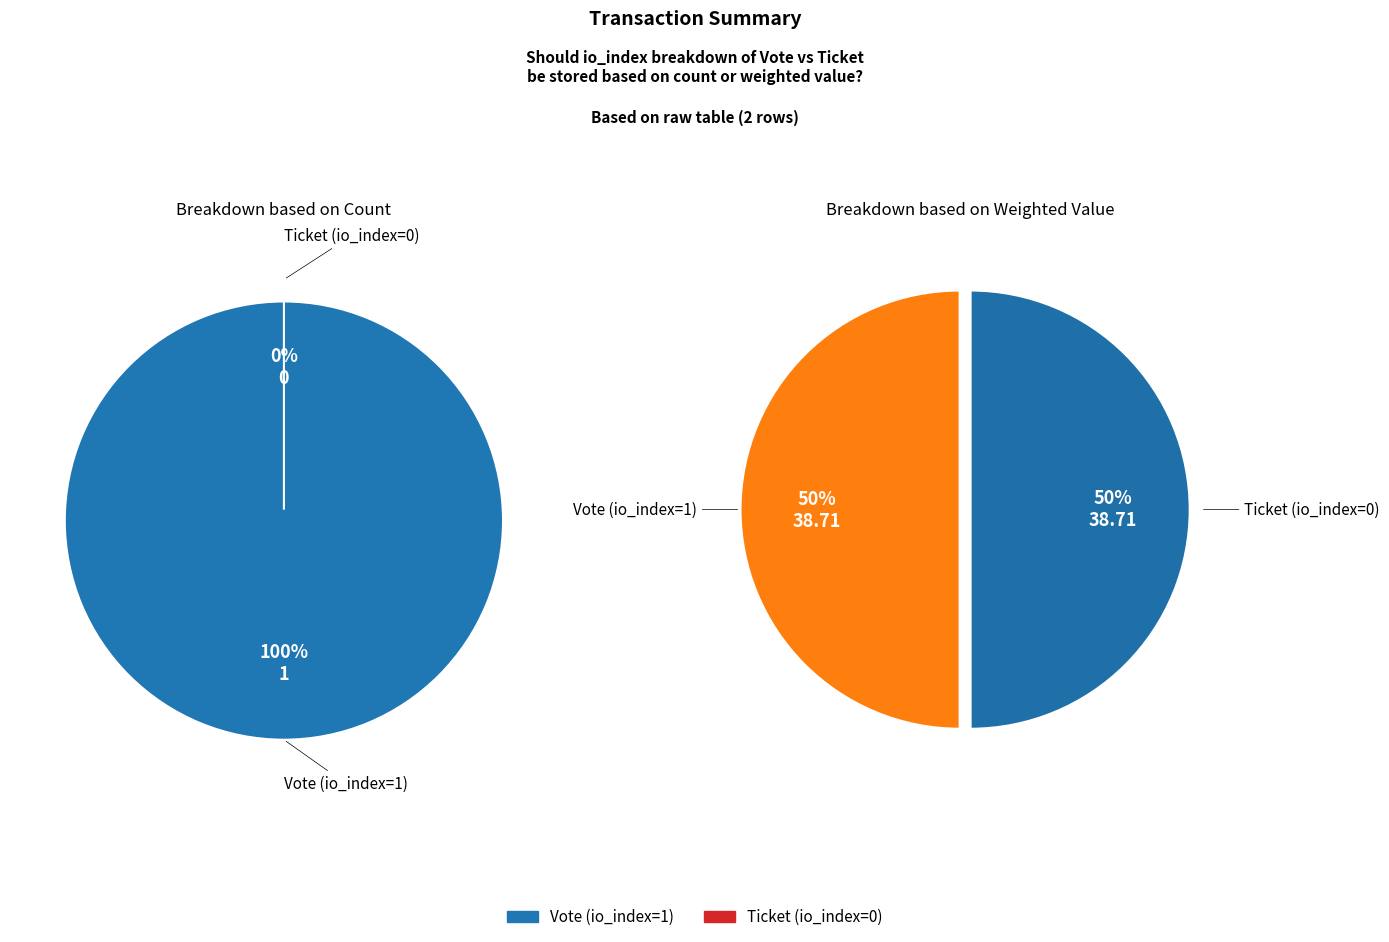

To the nearest percent, what portion does Vote (io_index=1) represent?

100%